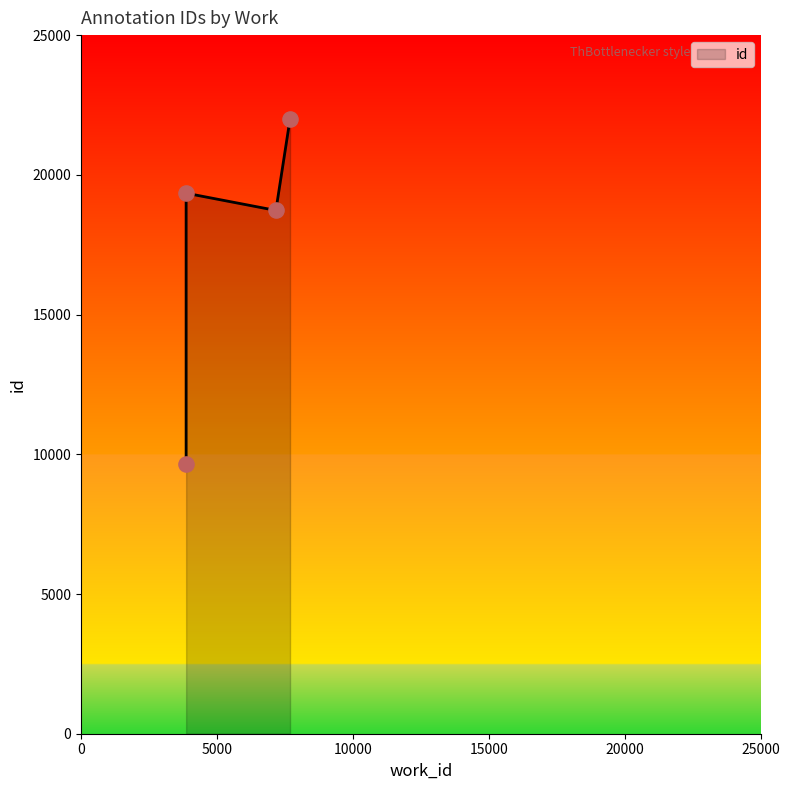

Between 3866 and 3866, which is larger?

3866